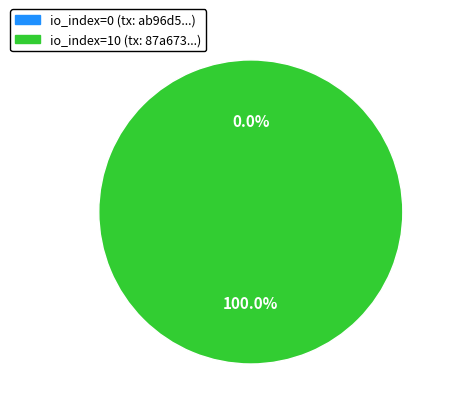

Is it true that io_index=10 is 86% of the pie?

False